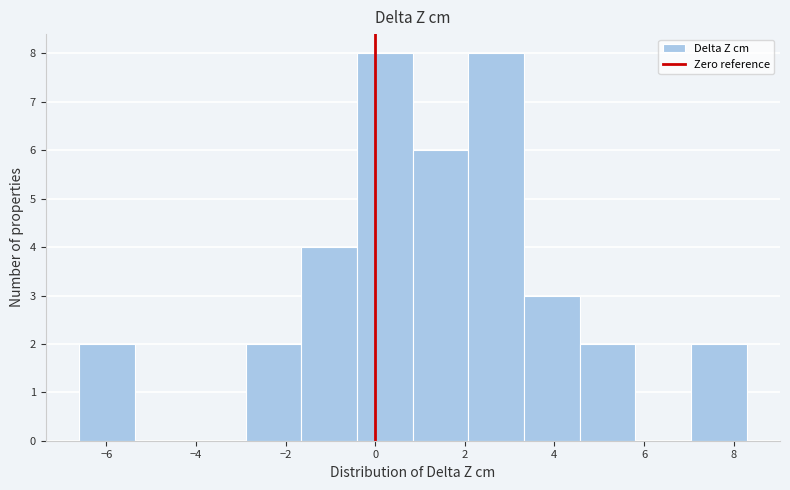

Reading left to right, transcribe this chart: for each bar, give the range it covers on the x-axis and its height. Neither the bar edges nor the heights are printed on the chart, so give them approximately, as read against the axes.

-6.6 to -5.4: 2
-5.4 to -4.2: 0
-4.2 to -2.8: 0
-2.8 to -1.6: 2
-1.6 to -0.4: 4
-0.4 to 0.8: 8
0.8 to 2.0: 6
2.0 to 3.4: 8
3.4 to 4.6: 3
4.6 to 5.8: 2
5.8 to 7.0: 0
7.0 to 8.2: 2